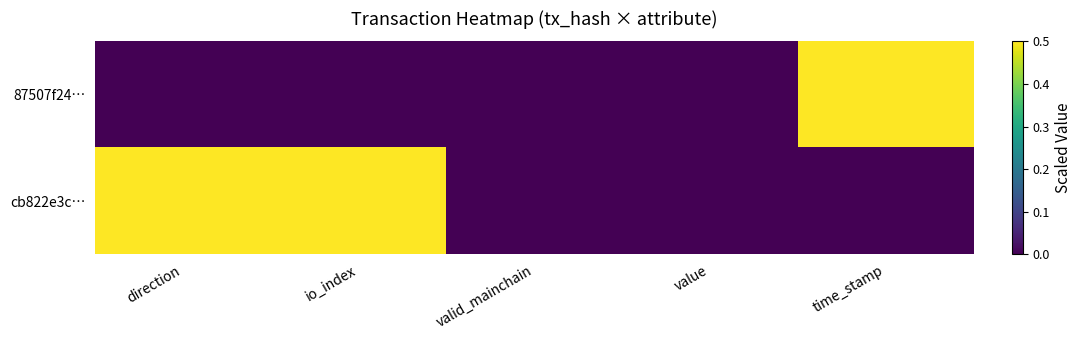

Count the number of categories in the chart.

5